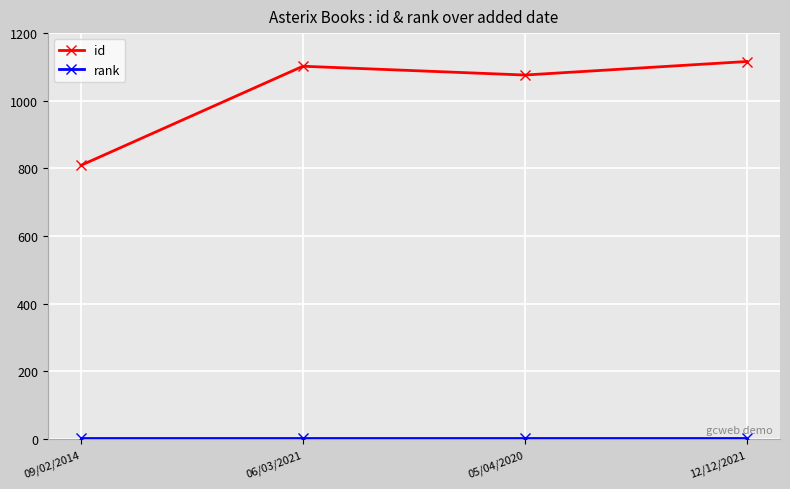

What is the maximum value for id?

1116